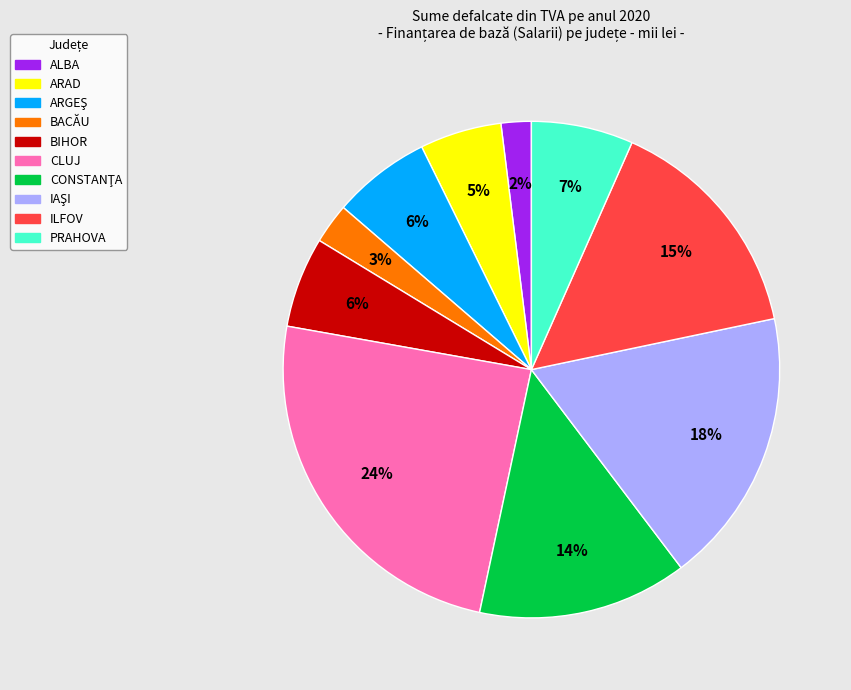

Does any single category account for the majority?

No